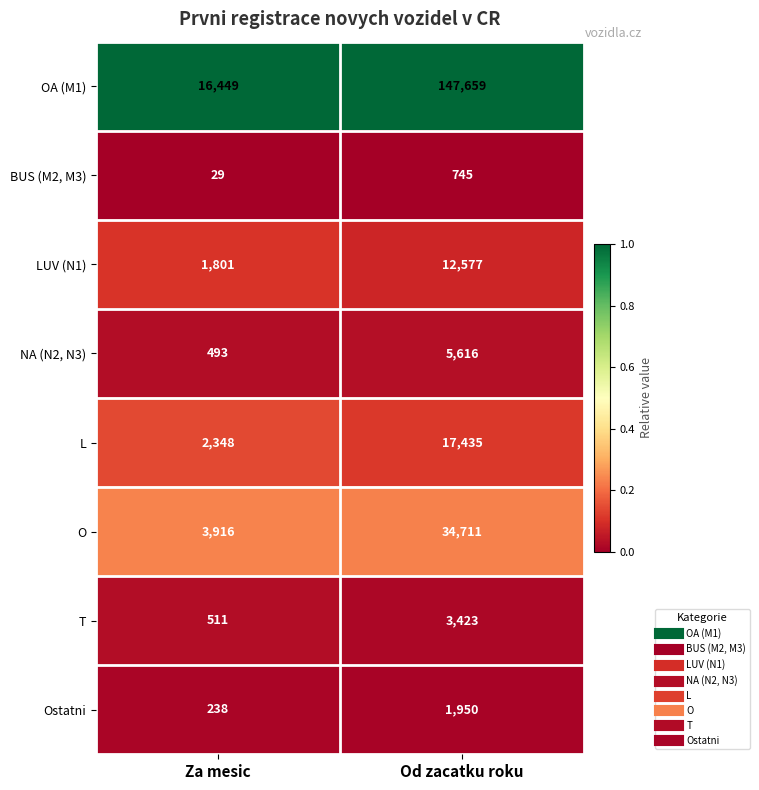

Reading left to right, list all the values displayed in this chart.

OA (M1): 16449	147659
BUS (M2, M3): 29	745
LUV (N1): 1801	12577
NA (N2, N3): 493	5616
L: 2348	17435
O: 3916	34711
T: 511	3423
Ostatni: 238	1950